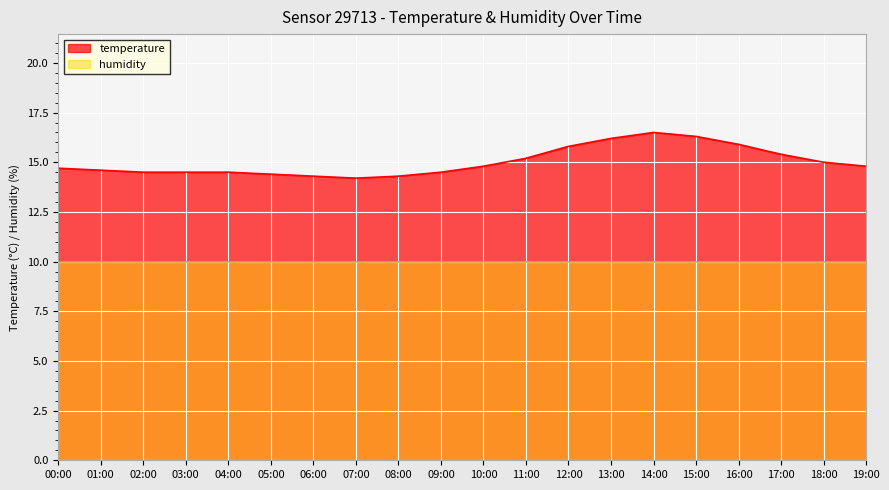

What is the change in value from 15:00 to 17:00?

-0.9